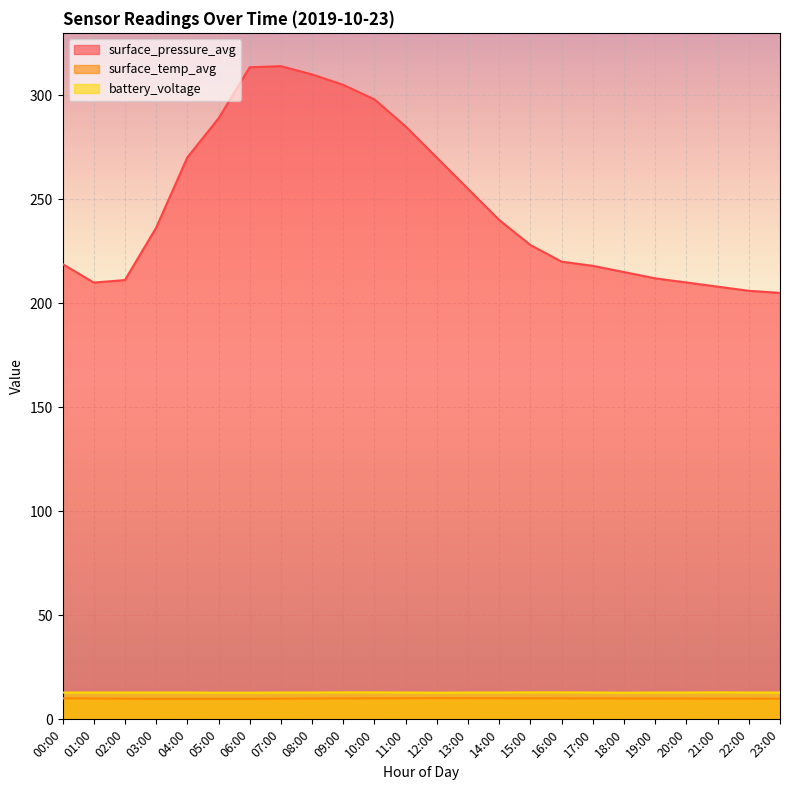

How many distinct data groups are displayed?

3